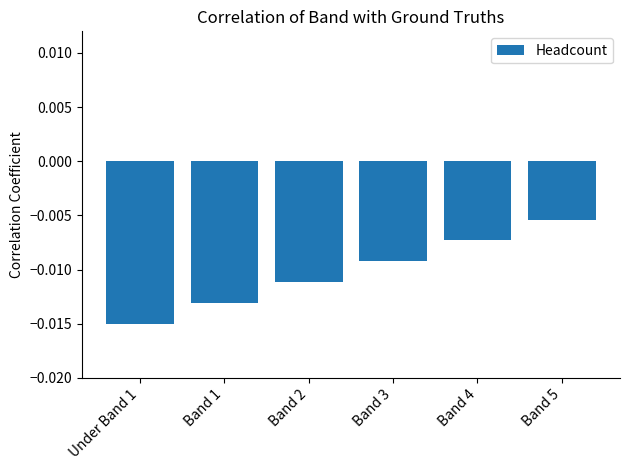

At which category does the chart reach its peak across all series?

Band 5